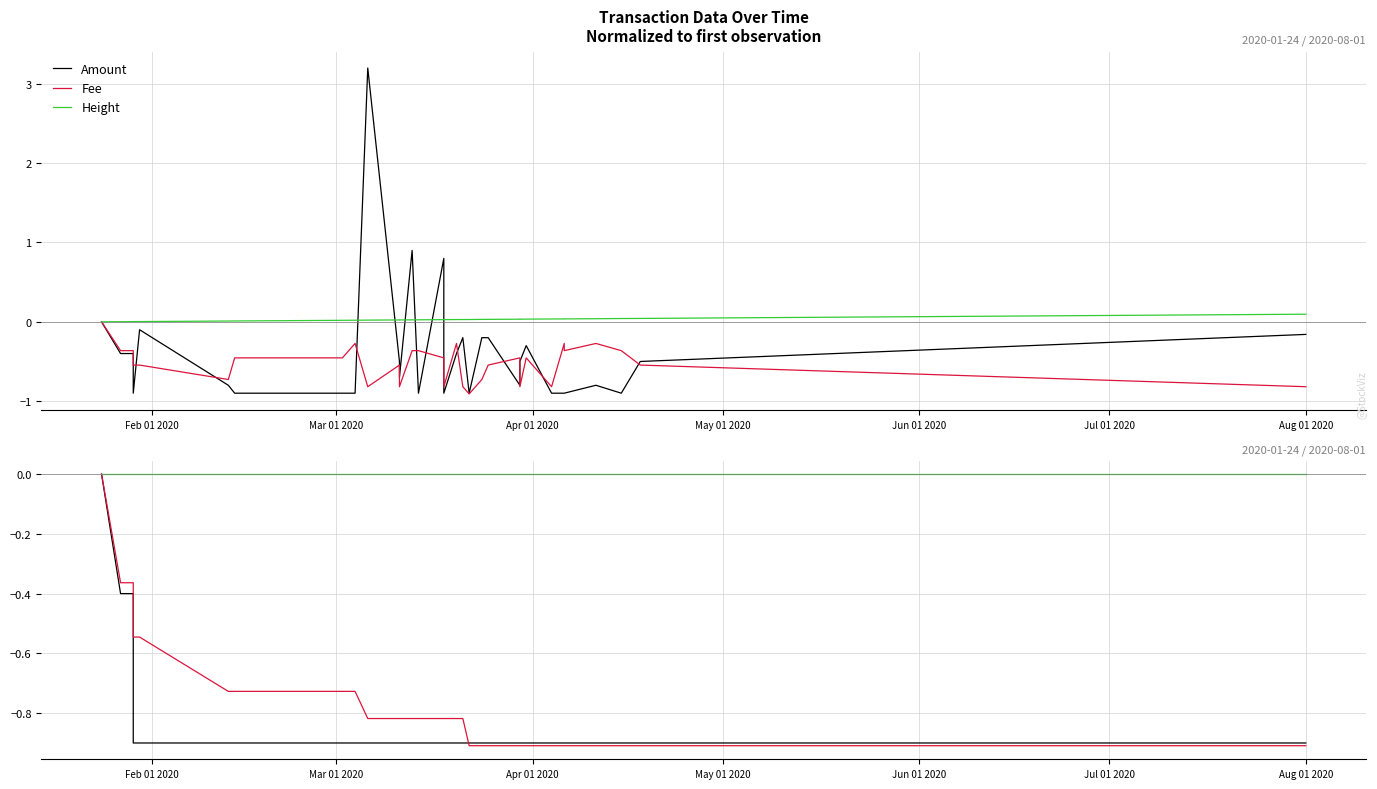

How many lines are shown in the chart?

3